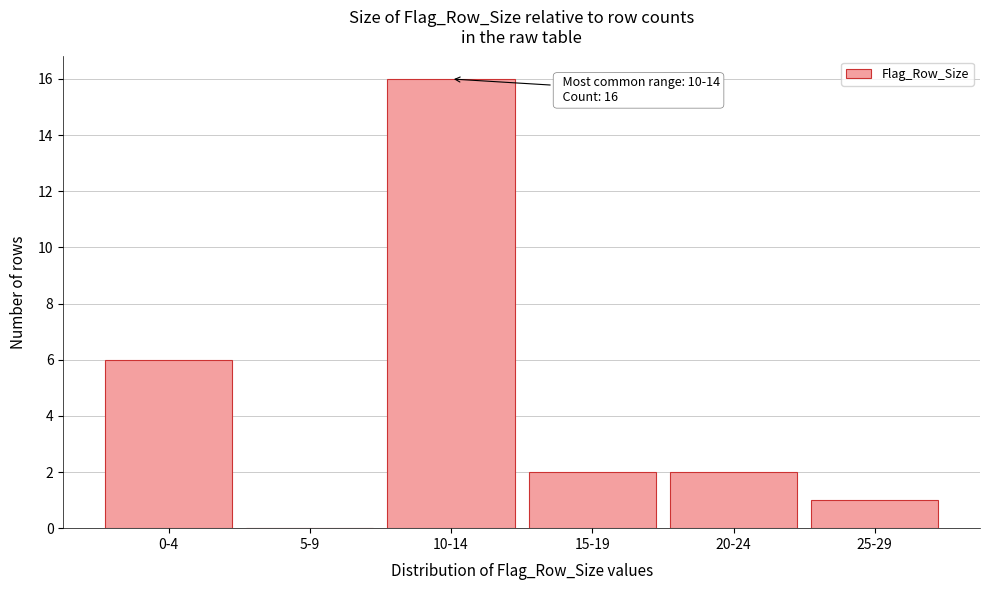

Reading right to left, what are all the values shown in this chart?

25-29=1	20-24=2	15-19=2	10-14=16	5-9=0	0-4=6